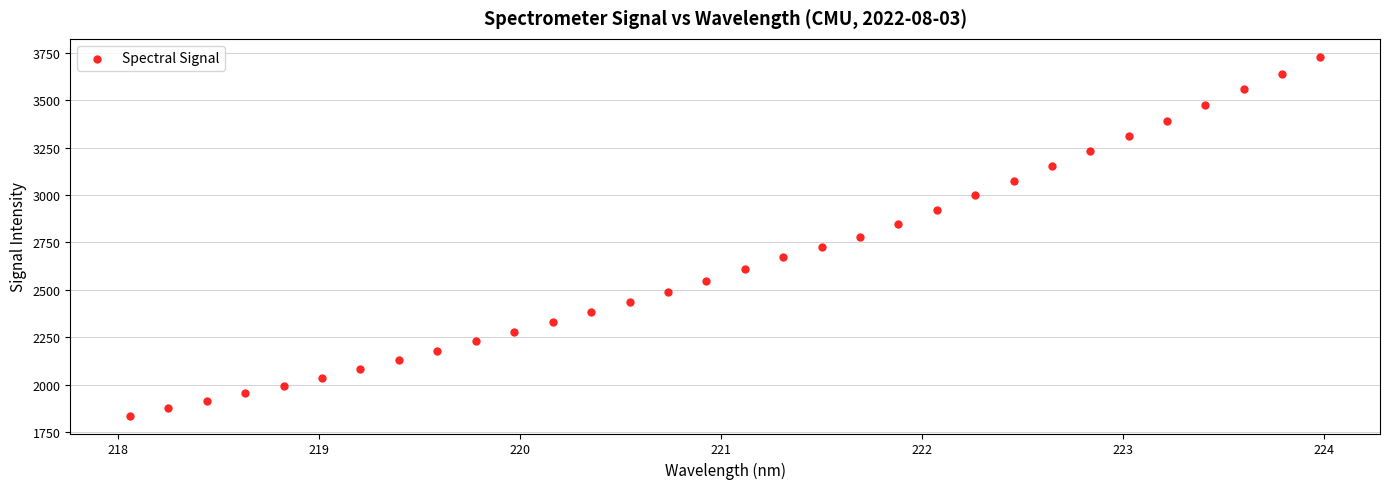

What is the range of Y values (max minus min)?

1894.2